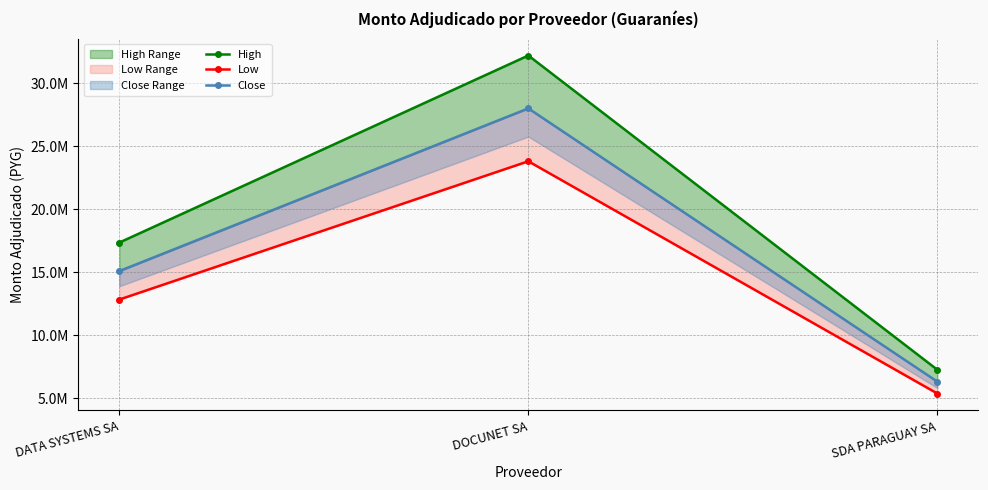

What is the highest value of the High series?

32200000.0